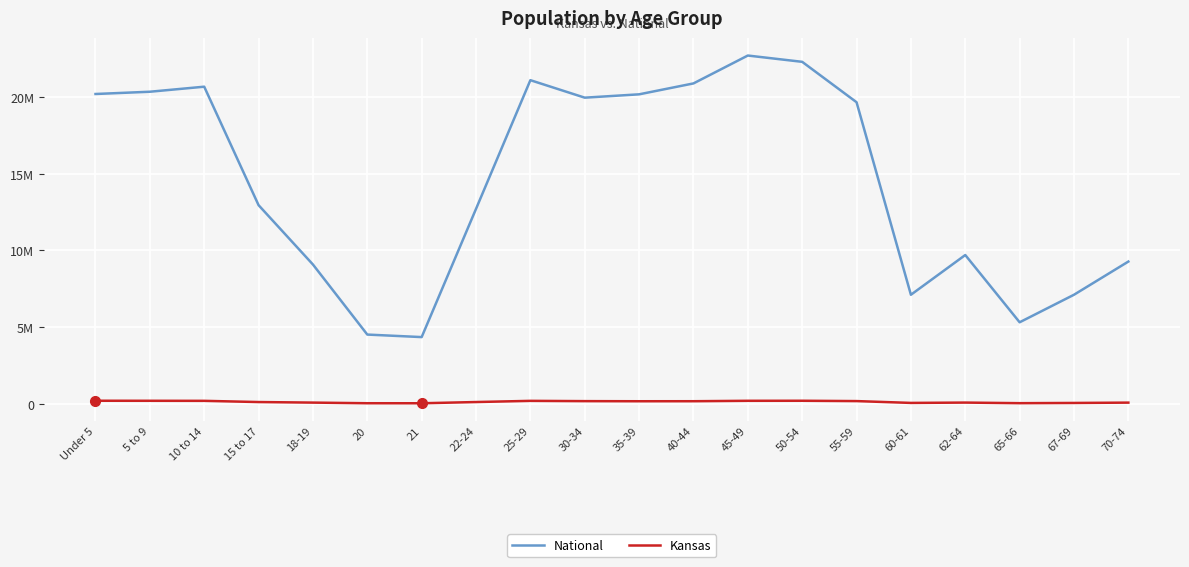

True or false: Kansas and National intersect in this chart.

False